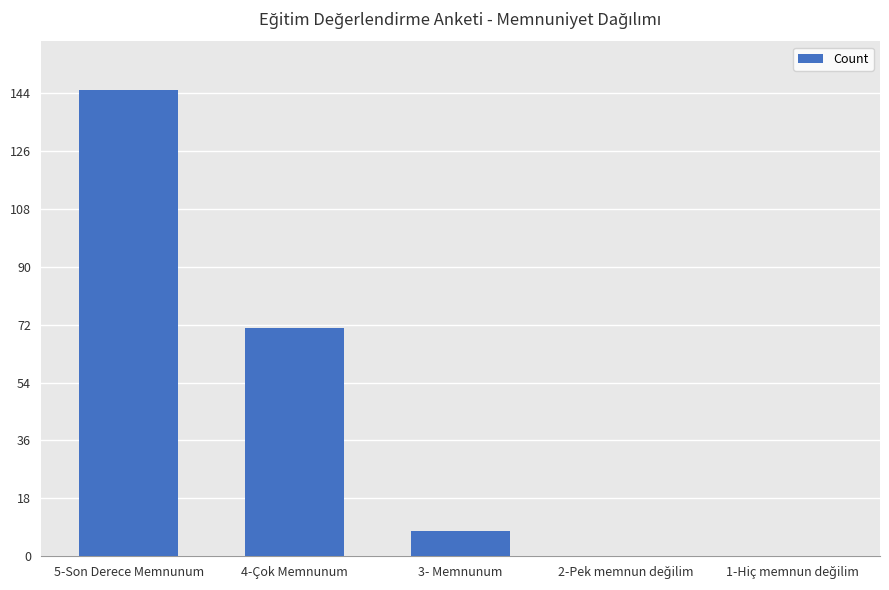

What is the sum of the values at 4-Çok Memnunum and 5-Son Derece Memnunum?

216